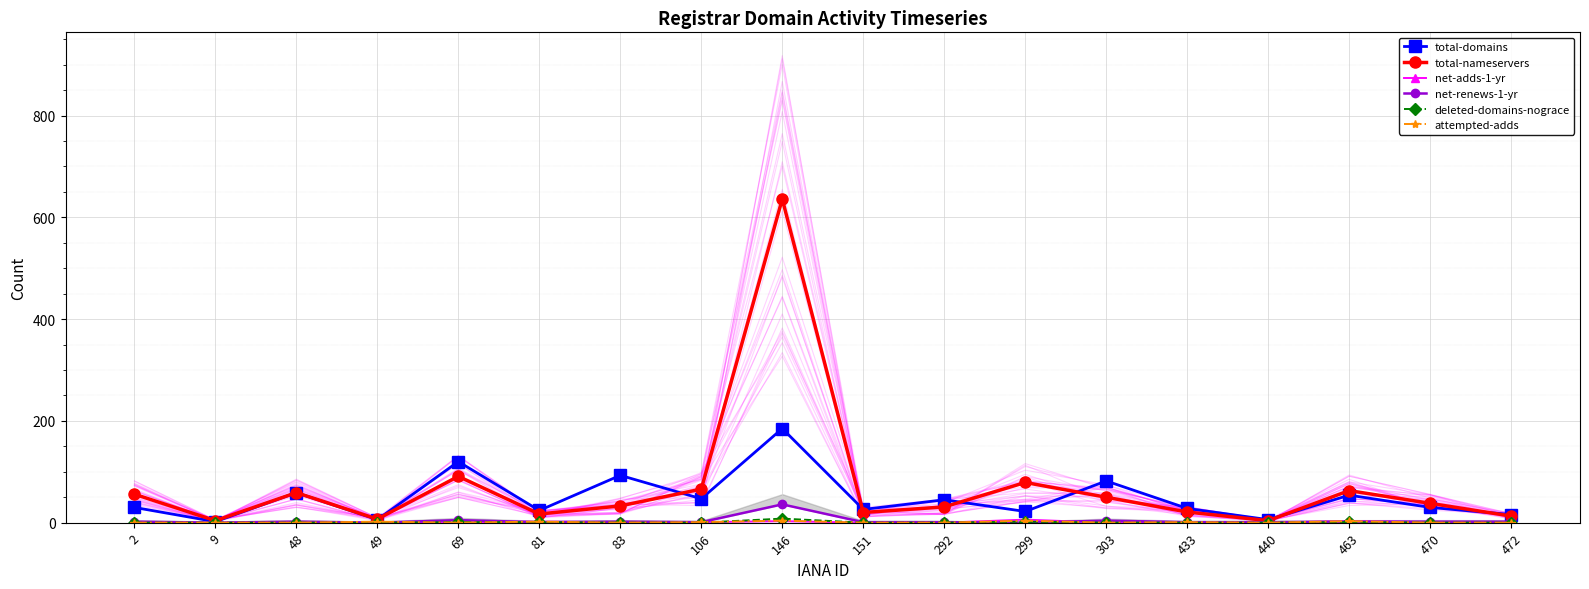

Is it true that total-nameservers equals 17 at 81?

True